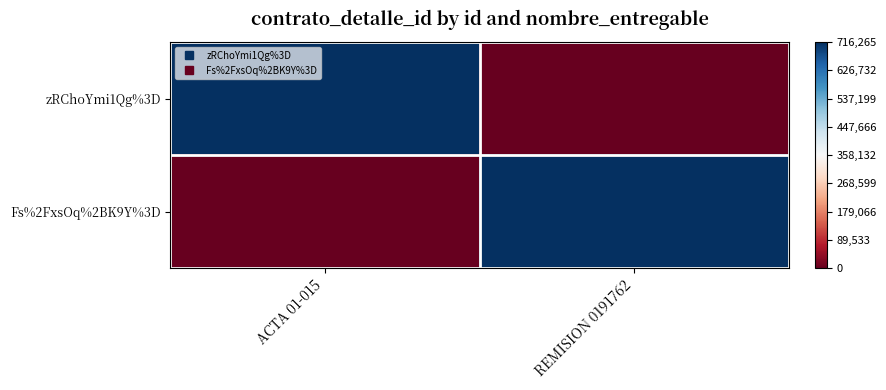

Reading left to right, what are all the values shown in this chart?

zRChoYmi1Qg%3D: ACTA 01-015=1	REMISION 0191762=-1
Fs%2FxsOq%2BK9Y%3D: ACTA 01-015=-1	REMISION 0191762=1